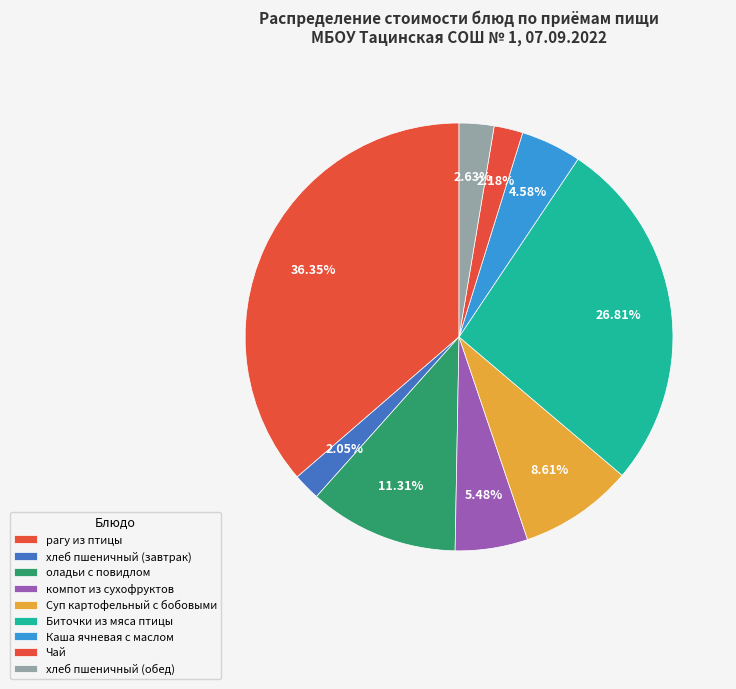

Is рагу из птицы the majority of the pie?

No